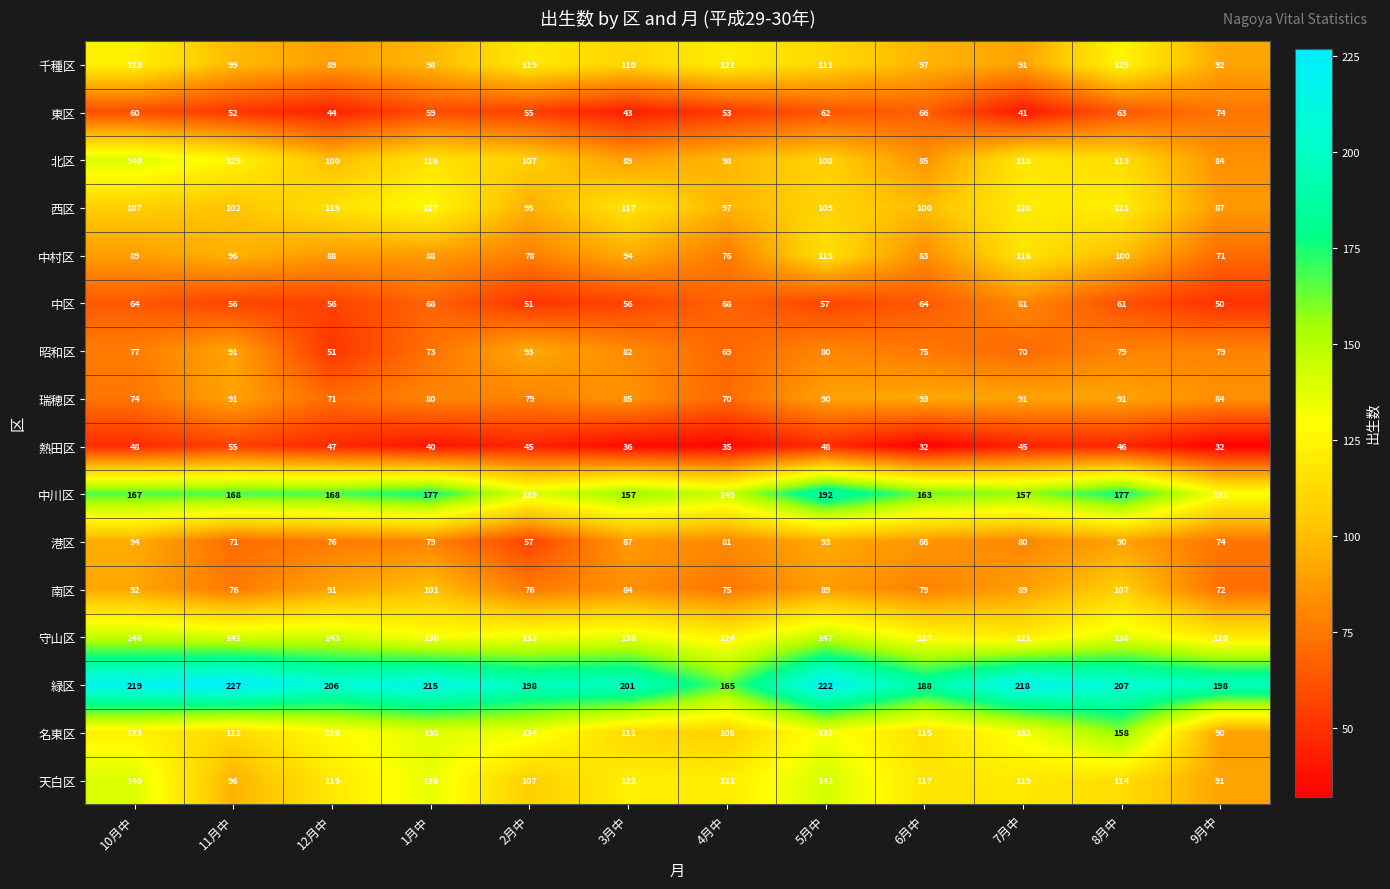

Is it true that 天白区 equals 107 at 2月中?

True